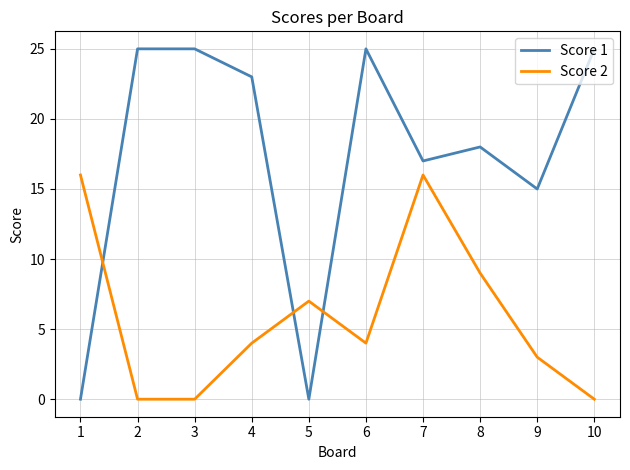

Which series has the largest range (max minus min)?

Score 1